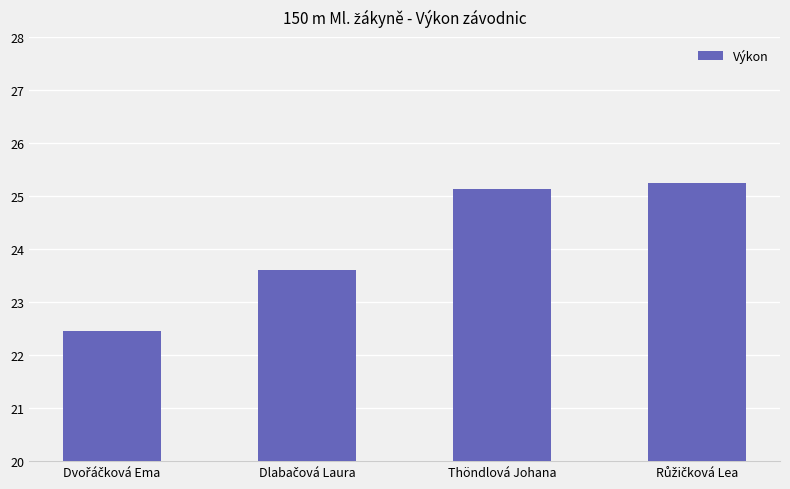

What is the value of the 3rd bar from the left?

25.1